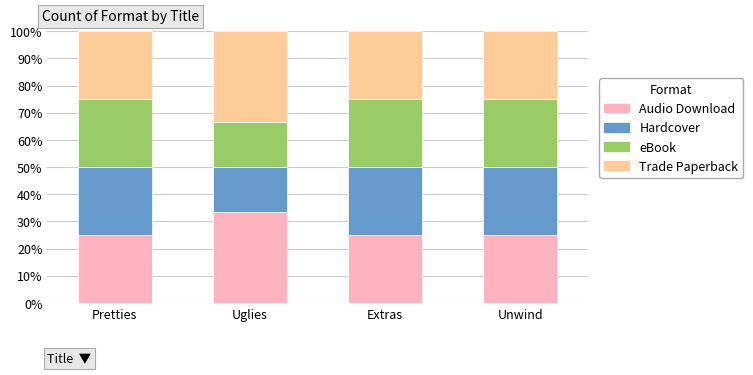

What is the sum of all Audio Download values?

108.3